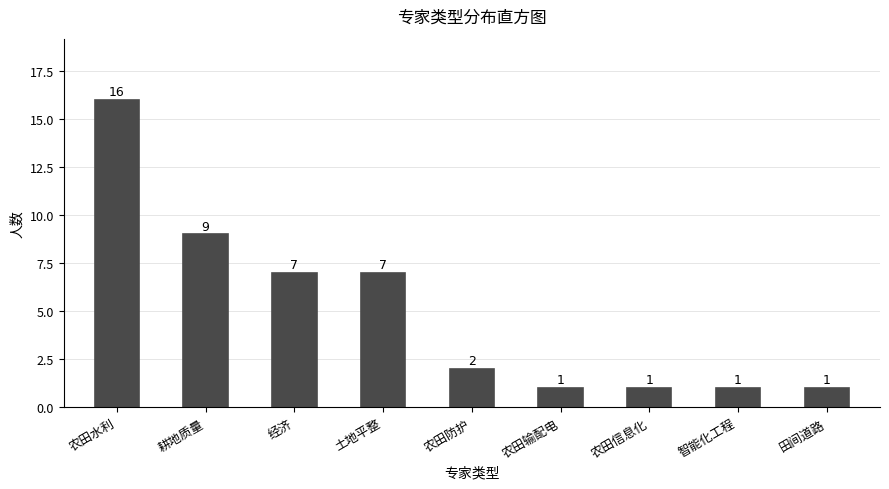

Reading left to right, extract all data points from this chart.

农田水利=16	耕地质量=9	经济=7	土地平整=7	农田防护=2	农田输配电=1	农田信息化=1	智能化工程=1	田间道路=1